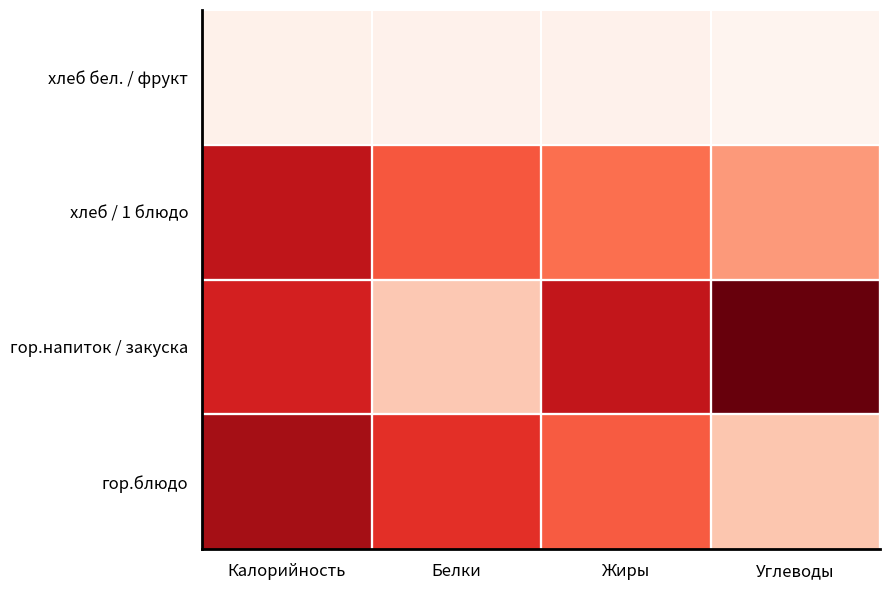

Which series has the largest total across all categories?

гор.напиток / закуска